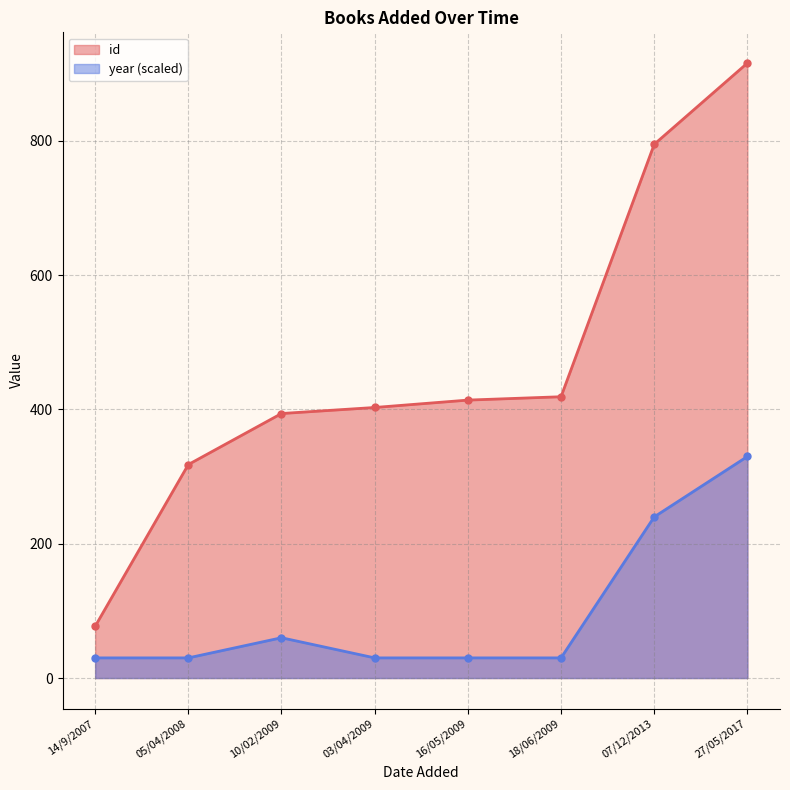

How many lines are shown in the chart?

2